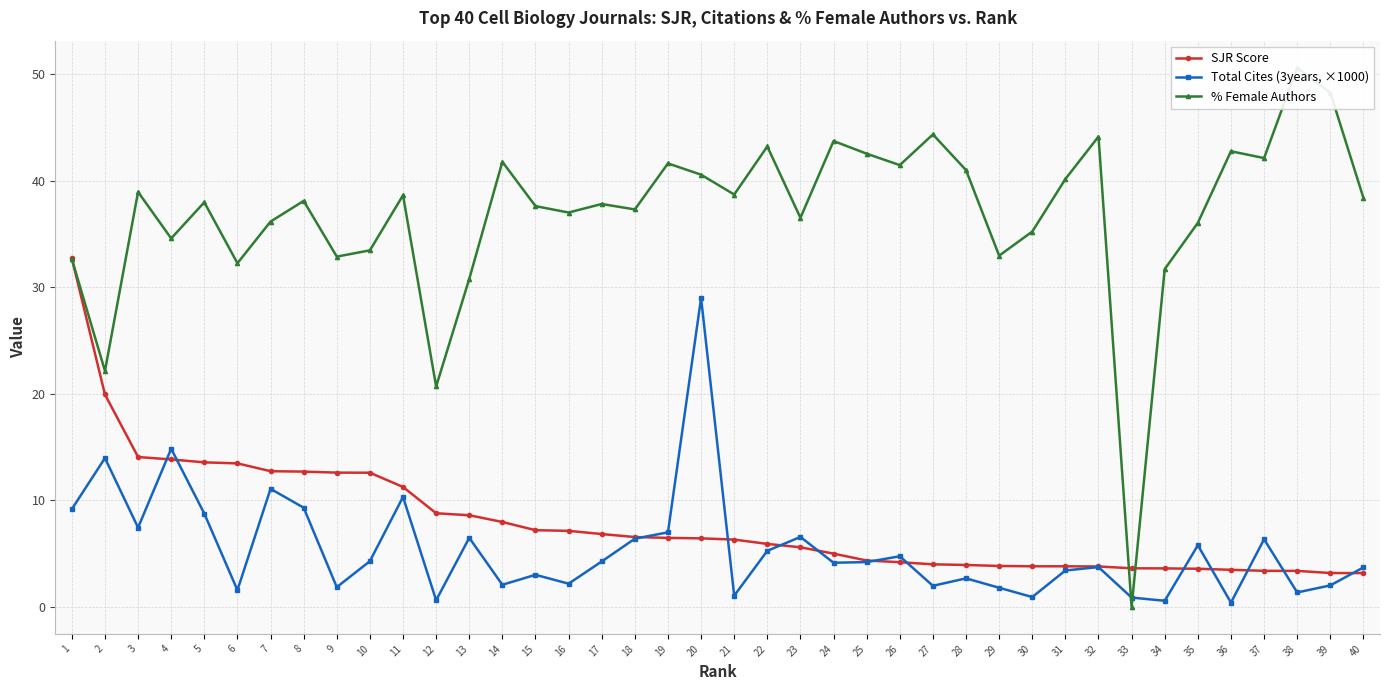

The SJR Score series shows 5.5 at 12. True or false?

False